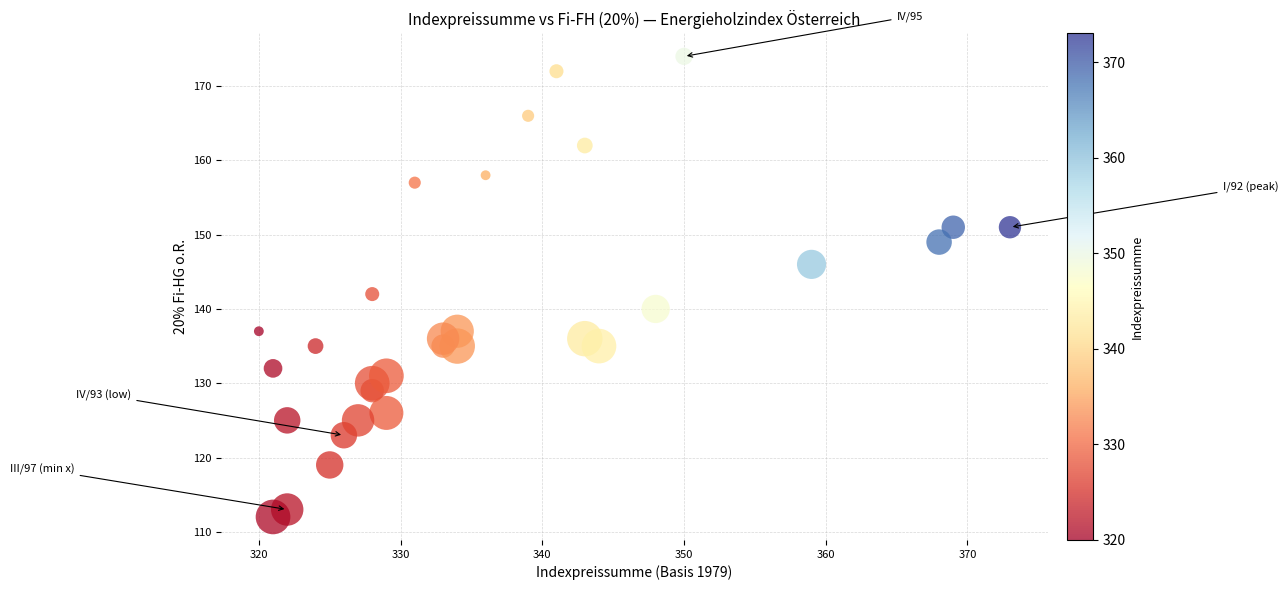

What is the range of Y values (max minus min)?

62